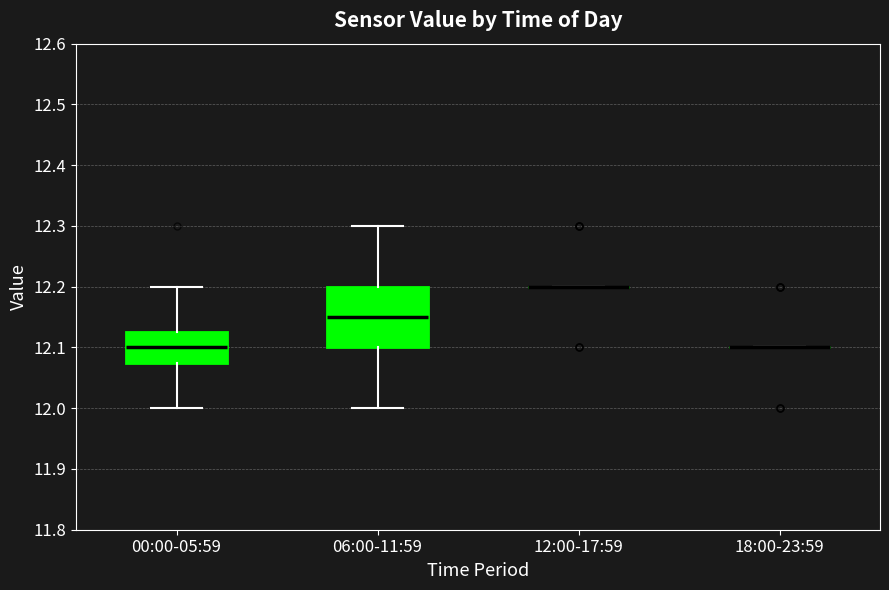

Reading left to right, read every box against the y-axis: the position of its median line, the range the box covers, and the ends of its whiskers. The values are not printed on the chart, so give them approximately, as read against the axis.

00:00-05:59: median 12.10, box 12.08 to 12.13, whiskers 12.00 to 12.20
06:00-11:59: median 12.15, box 12.10 to 12.20, whiskers 12.00 to 12.30
12:00-17:59: box collapsed to a line at 12.20, whiskers 12.20 to 12.20
18:00-23:59: box collapsed to a line at 12.10, whiskers 12.10 to 12.10